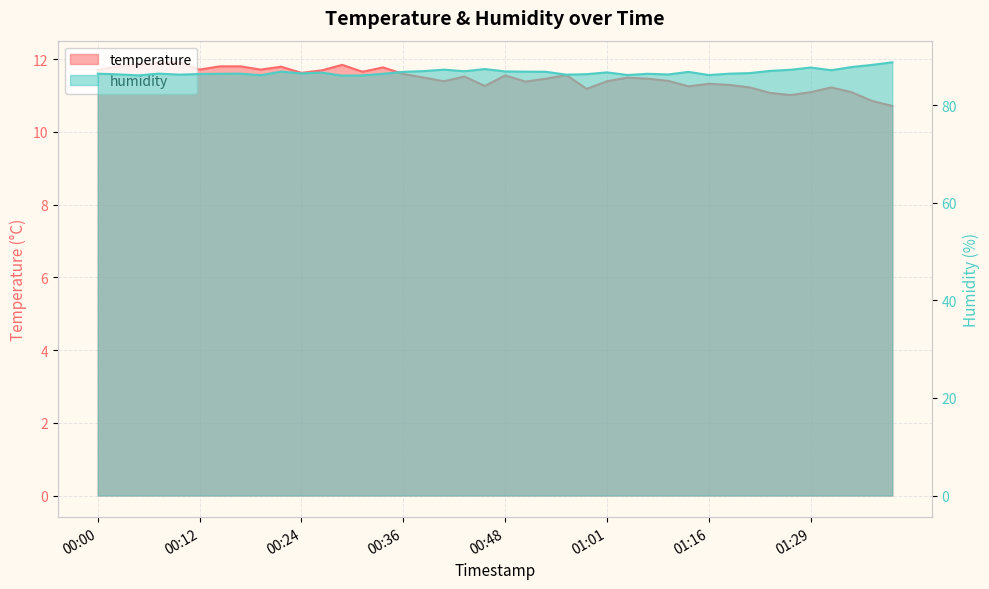

At which label does temperature reach its minimum?

01:40